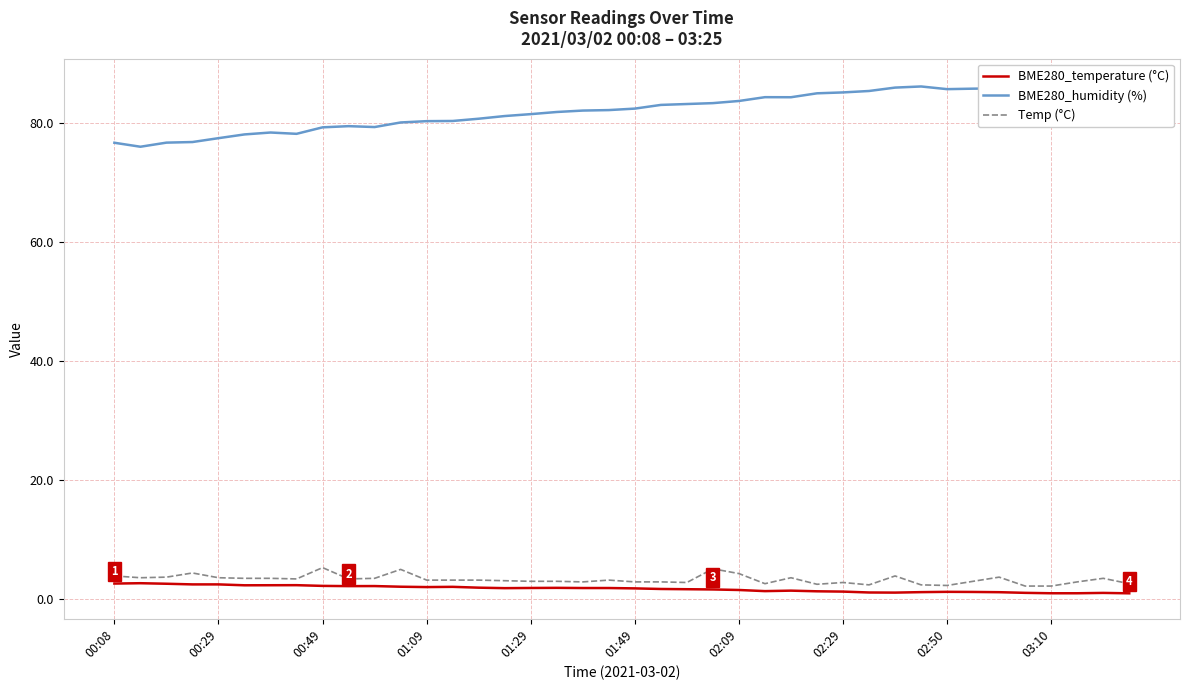

What is the smallest value displayed?

1.0